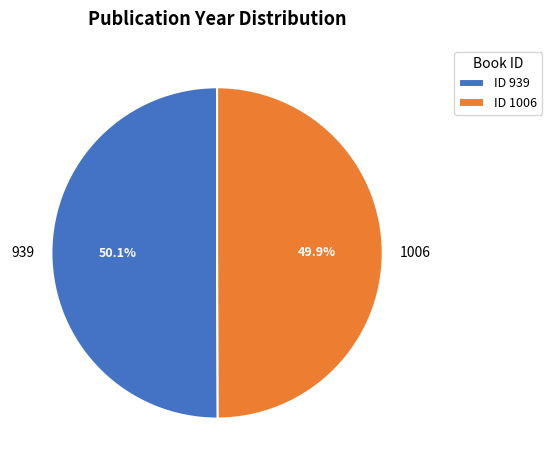

The 939 slice represents 65% of the pie. True or false?

False